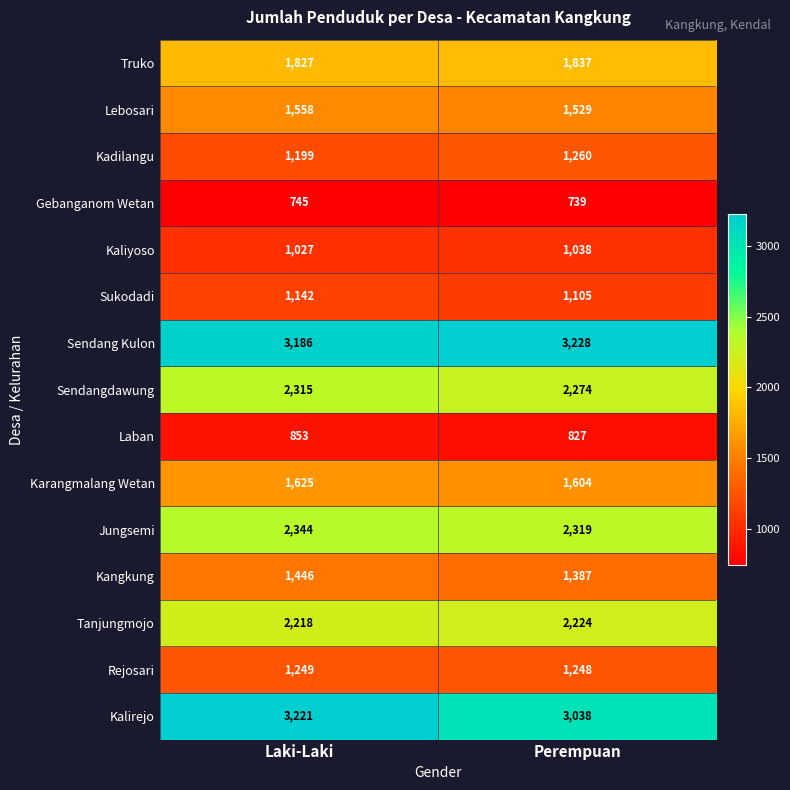

At which category is the sum across all series the highest?

Laki-Laki